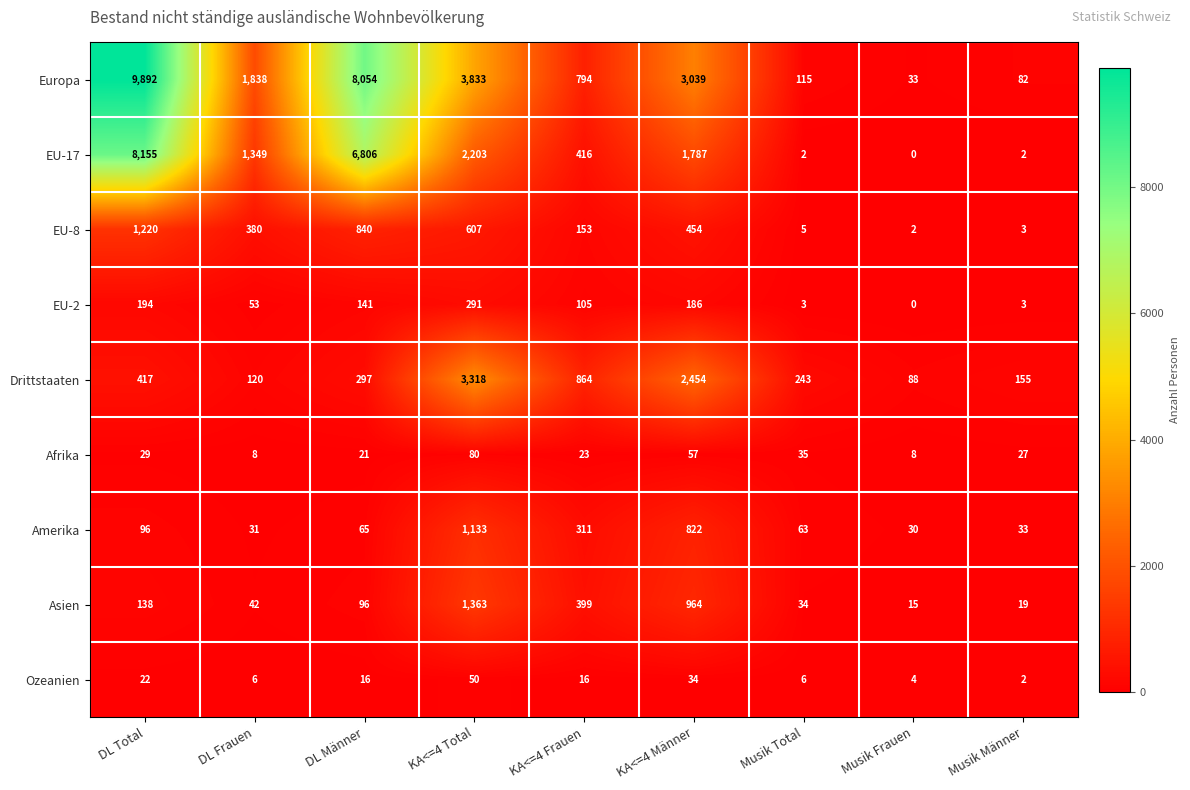

What is the spread (max minus min) of values at Musik Männer?

153